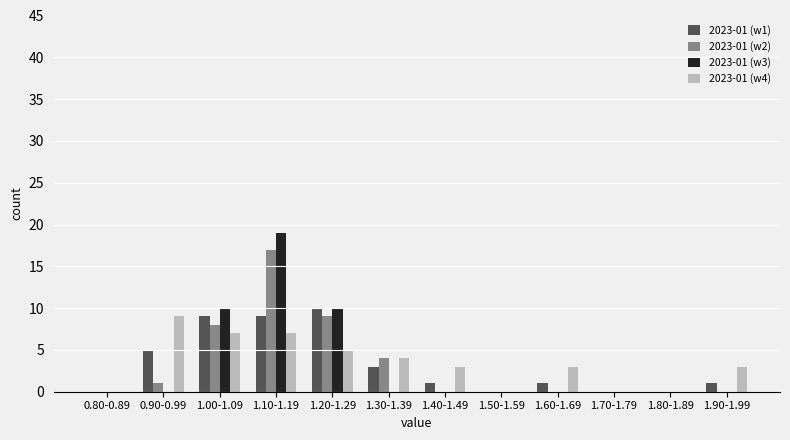

What is the maximum value shown in the chart?

19